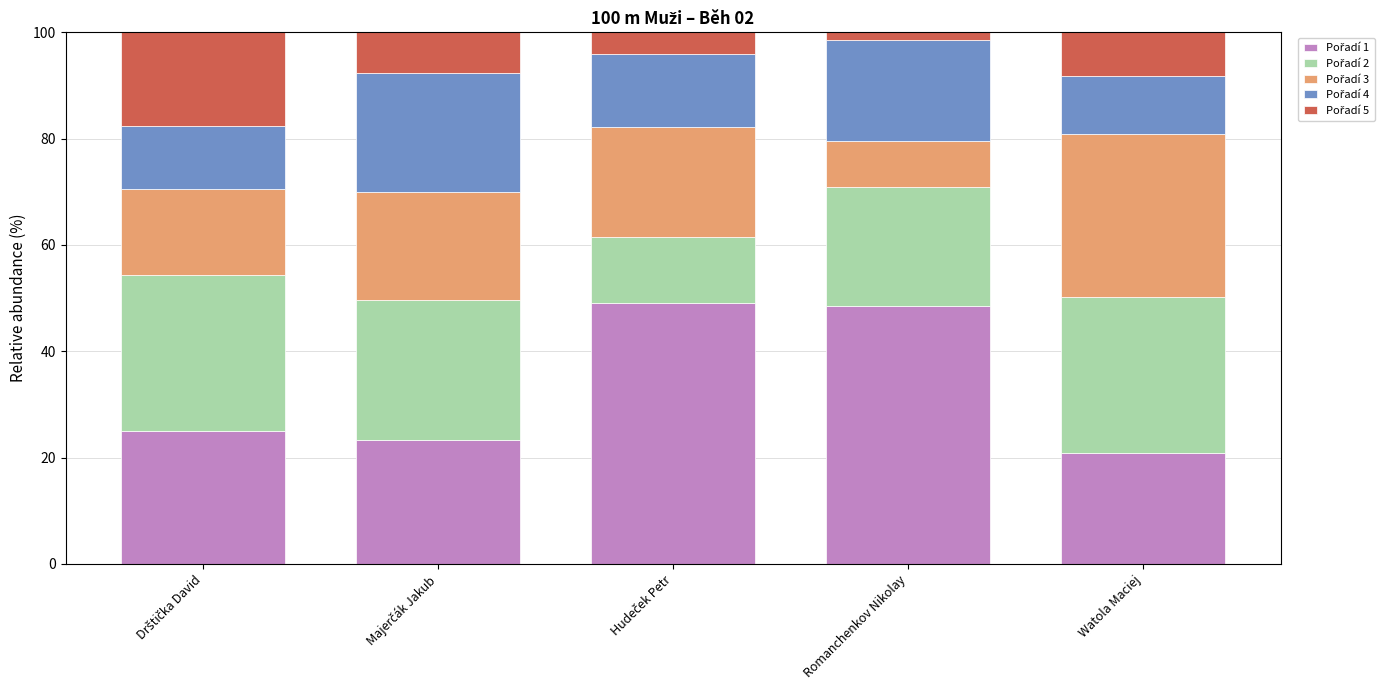

Count the number of categories in the chart.

5